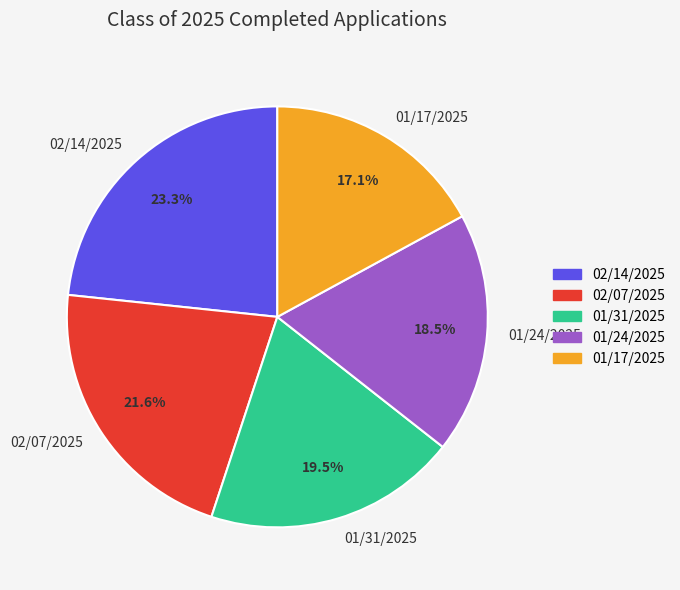

To the nearest percent, what is the difference between the largest and smallest slice percentages?

6%